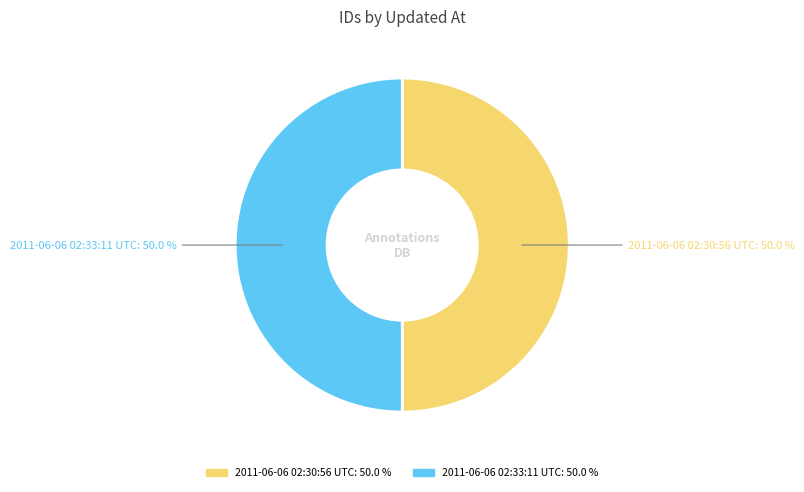

What percentage is the 2011-06-06 02:33:11 UTC slice, to the nearest percent?

50%